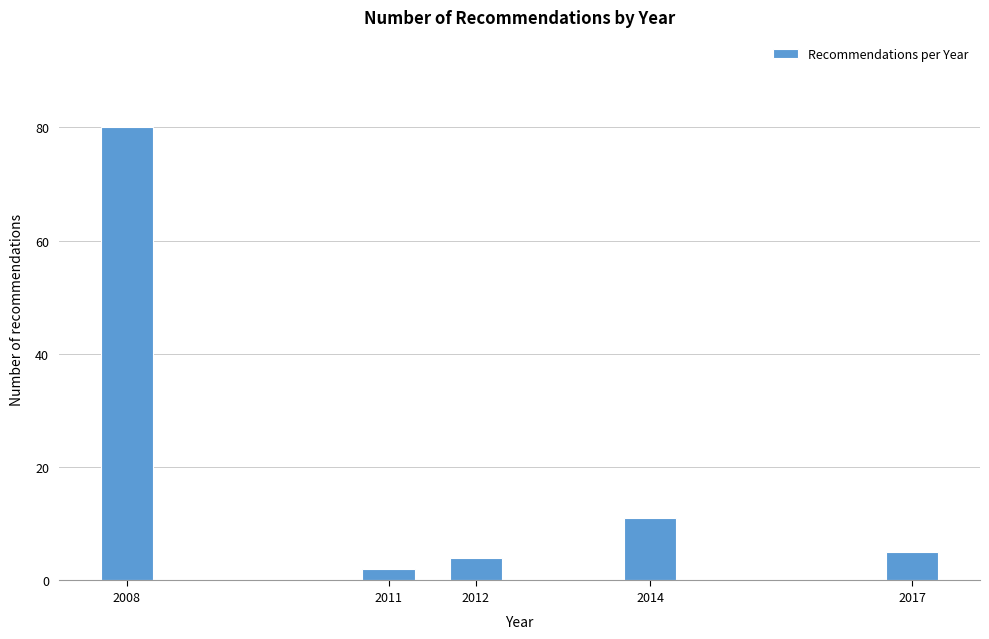

Reading left to right, list all the values displayed in this chart.

2008=80	2011=2	2012=4	2014=11	2017=5